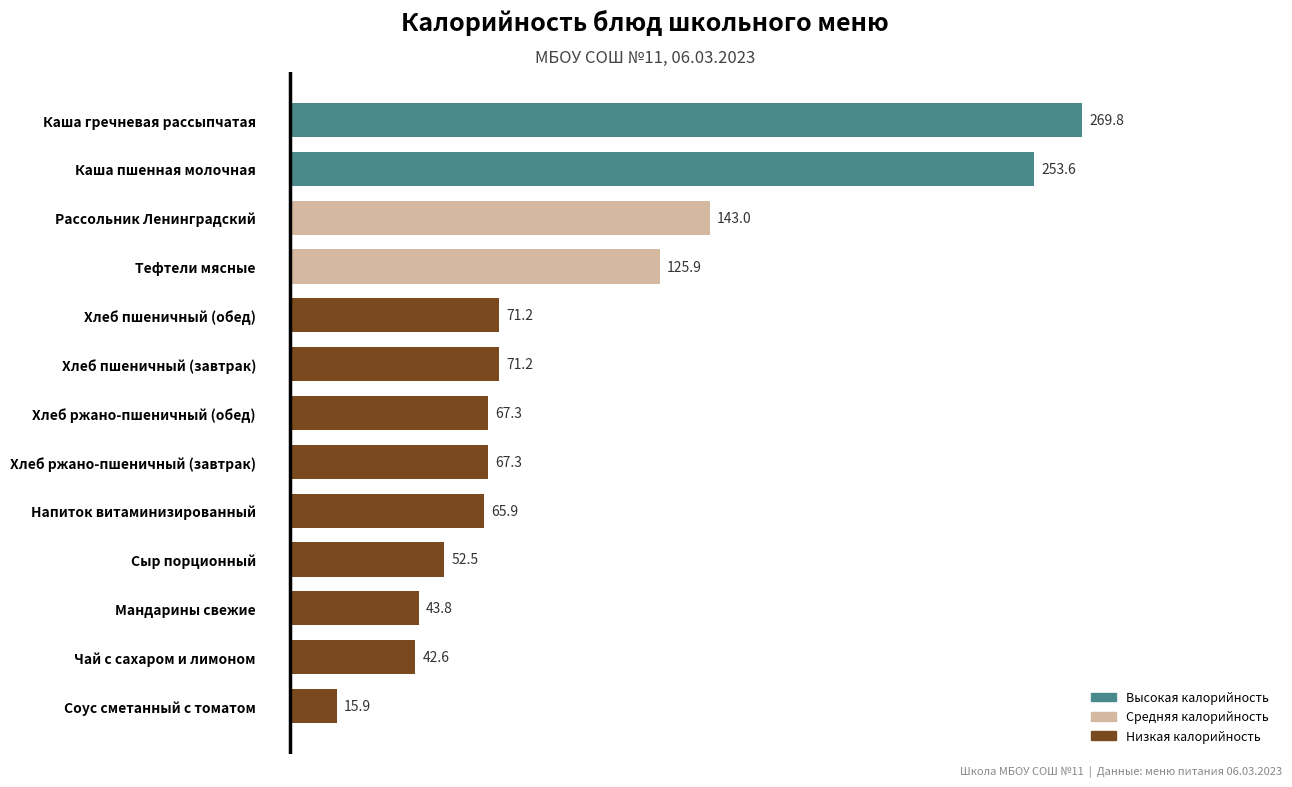

True or false: the data shows 253.6 at Каша пшенная молочная.

True